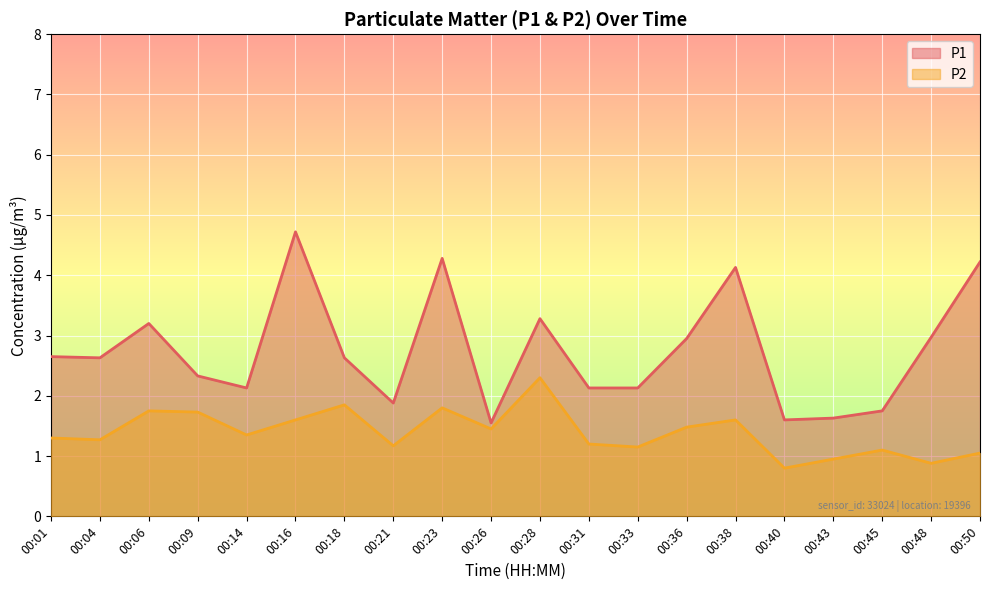

Between 00:31 and 00:21, which is larger?

00:31